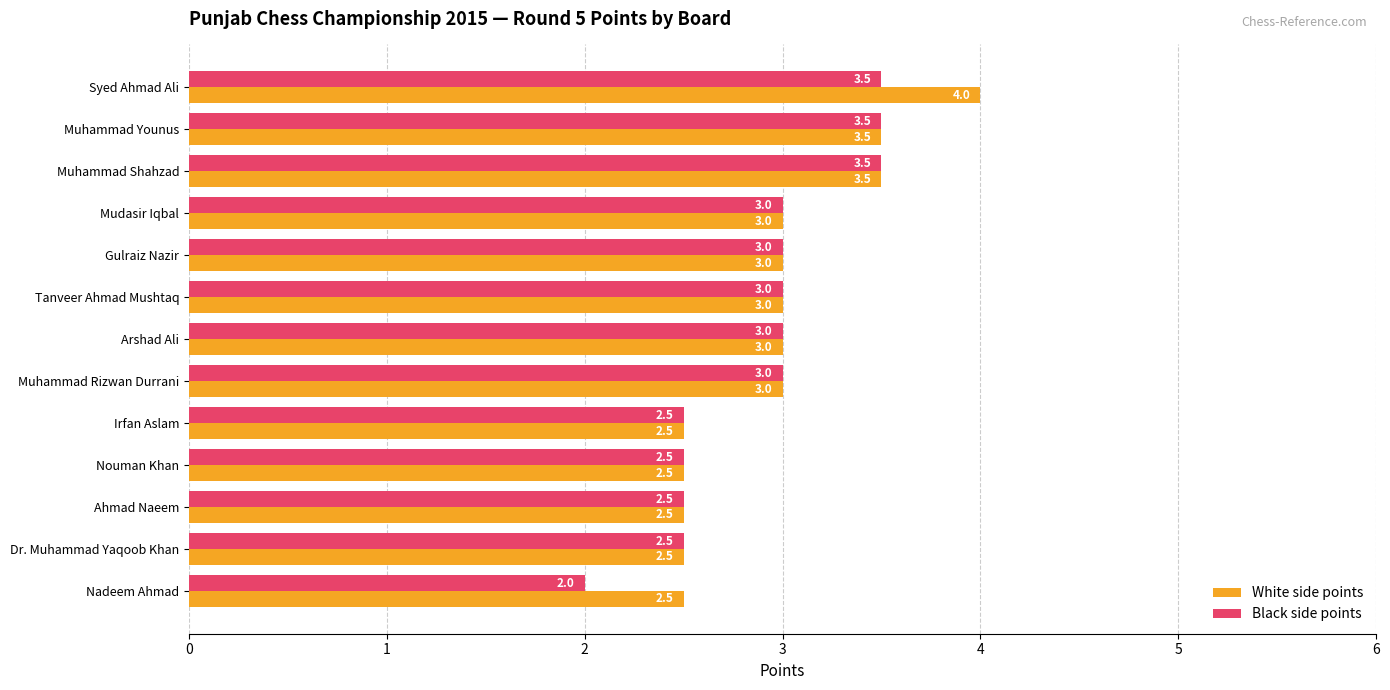

Is the value of Black side points at Mudasir Iqbal greater than the value of White side points at Nouman Khan?

Yes